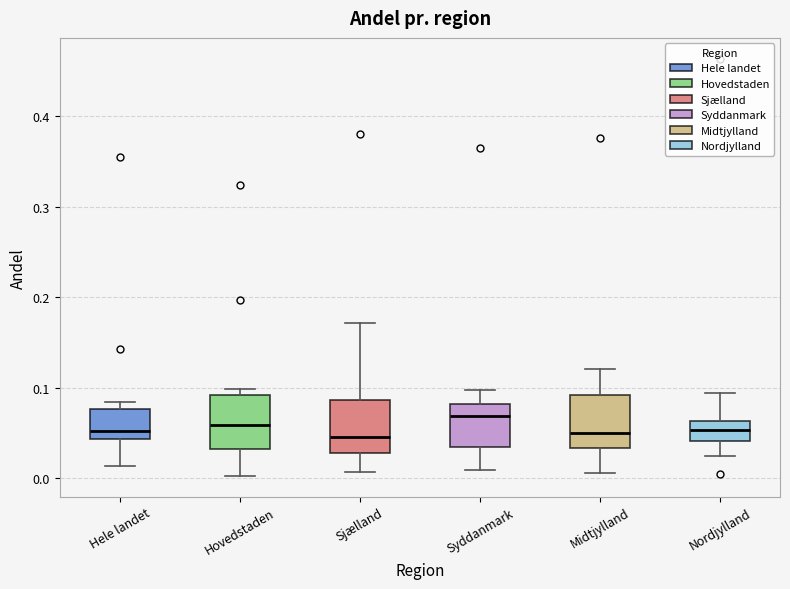

Where does the median line of the box for Hele landet sit on the y-axis? The values are not printed on the chart, so give them approximately, as read against the axis.

0.05